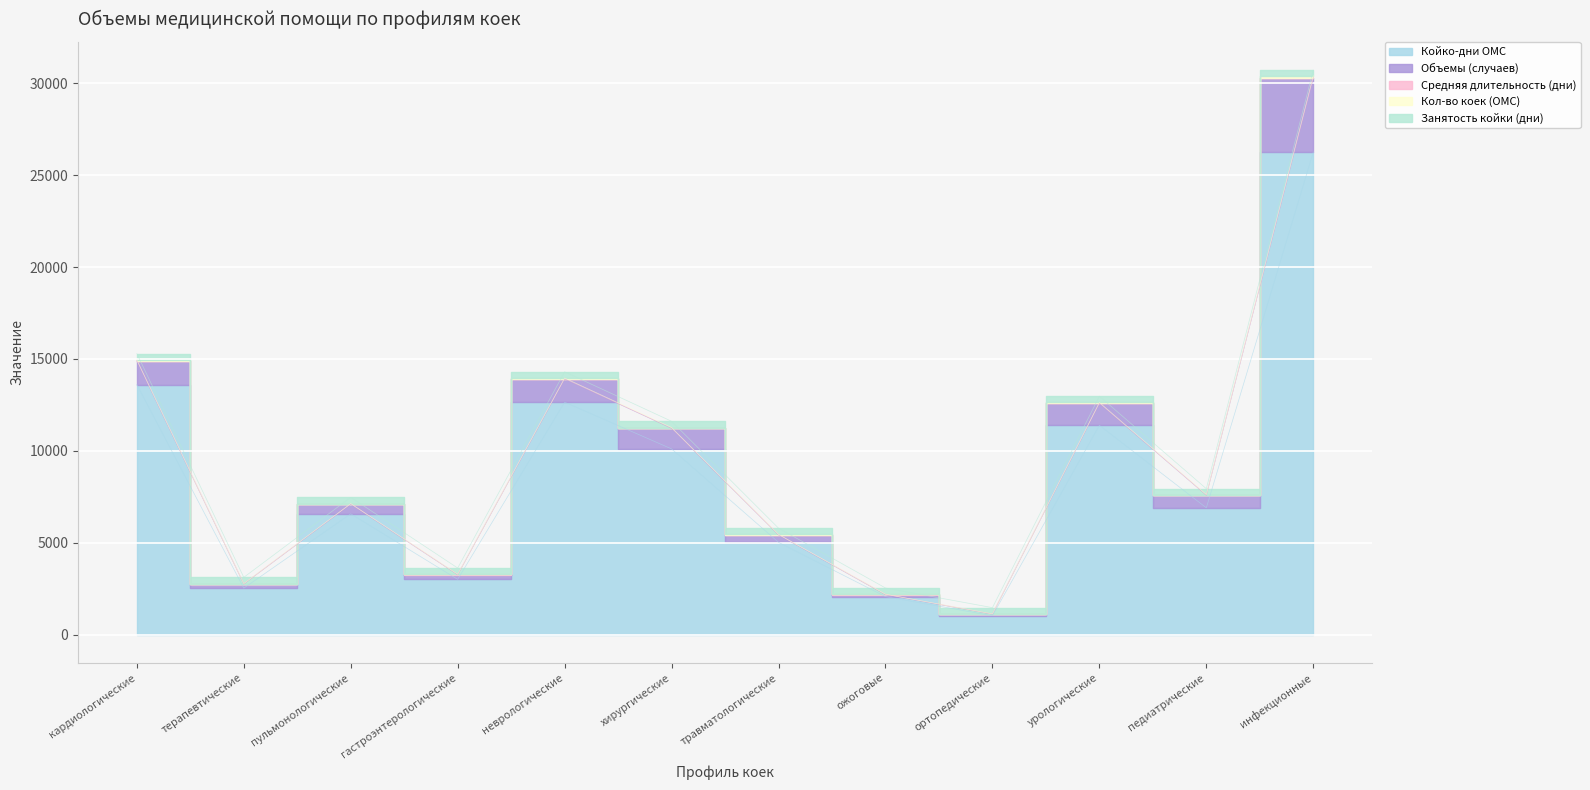

Which category has the highest value in the Объемы (случаев) series?

инфекционные